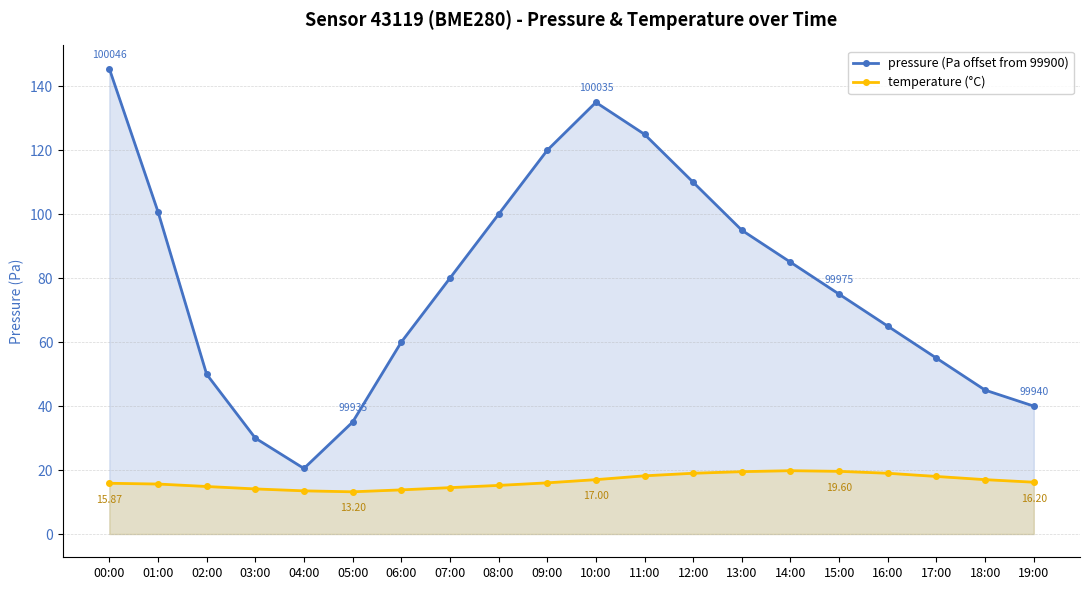

In temperature (°C), how many points are lower than both neighbors (excluding endpoints)?

1